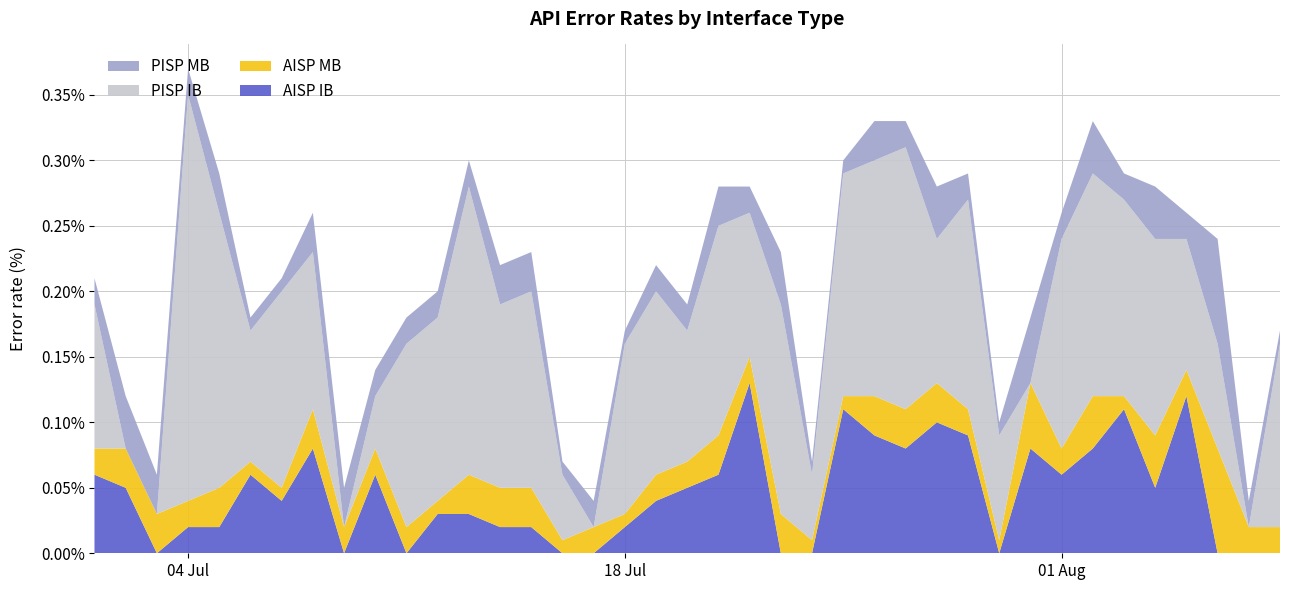

Reading left to right, what are all the values shown in this chart?

AISP IB: 2022-07-01=0.1	2022-07-02=0.1	2022-07-03=0.0	2022-07-04=0.0	2022-07-05=0.0	2022-07-06=0.1	2022-07-07=0.0	2022-07-08=0.1	2022-07-09=0.0	2022-07-10=0.1	2022-07-11=0.0	2022-07-12=0.0	2022-07-13=0.0	2022-07-14=0.0	2022-07-15=0.0	2022-07-16=0.0	2022-07-17=0.0	2022-07-18=0.0	2022-07-19=0.0	2022-07-20=0.1	2022-07-21=0.1	2022-07-22=0.1	2022-07-23=0.0	2022-07-24=0.0	2022-07-25=0.1	2022-07-26=0.1	2022-07-27=0.1	2022-07-28=0.1	2022-07-29=0.1	2022-07-30=0.0	2022-07-31=0.1	2022-08-01=0.1	2022-08-02=0.1	2022-08-03=0.1	2022-08-04=0.1	2022-08-05=0.1	2022-08-06=0.0	2022-08-07=0.0	2022-08-08=0.0
AISP MB: 2022-07-01=0.0	2022-07-02=0.0	2022-07-03=0.0	2022-07-04=0.0	2022-07-05=0.0	2022-07-06=0.0	2022-07-07=0.0	2022-07-08=0.0	2022-07-09=0.0	2022-07-10=0.0	2022-07-11=0.0	2022-07-12=0.0	2022-07-13=0.0	2022-07-14=0.0	2022-07-15=0.0	2022-07-16=0.0	2022-07-17=0.0	2022-07-18=0.0	2022-07-19=0.0	2022-07-20=0.0	2022-07-21=0.0	2022-07-22=0.0	2022-07-23=0.0	2022-07-24=0.0	2022-07-25=0.0	2022-07-26=0.0	2022-07-27=0.0	2022-07-28=0.0	2022-07-29=0.0	2022-07-30=0.0	2022-07-31=0.1	2022-08-01=0.0	2022-08-02=0.0	2022-08-03=0.0	2022-08-04=0.0	2022-08-05=0.0	2022-08-06=0.1	2022-08-07=0.0	2022-08-08=0.0
PISP IB: 2022-07-01=0.1	2022-07-02=0.0	2022-07-03=0.0	2022-07-04=0.3	2022-07-05=0.2	2022-07-06=0.1	2022-07-07=0.1	2022-07-08=0.1	2022-07-09=0.0	2022-07-10=0.0	2022-07-11=0.1	2022-07-12=0.1	2022-07-13=0.2	2022-07-14=0.1	2022-07-15=0.1	2022-07-16=0.1	2022-07-17=0.0	2022-07-18=0.1	2022-07-19=0.1	2022-07-20=0.1	2022-07-21=0.2	2022-07-22=0.1	2022-07-23=0.2	2022-07-24=0.1	2022-07-25=0.2	2022-07-26=0.2	2022-07-27=0.2	2022-07-28=0.1	2022-07-29=0.2	2022-07-30=0.1	2022-07-31=0.0	2022-08-01=0.2	2022-08-02=0.2	2022-08-03=0.1	2022-08-04=0.1	2022-08-05=0.1	2022-08-06=0.1	2022-08-07=0.0	2022-08-08=0.1
PISP MB: 2022-07-01=0.0	2022-07-02=0.0	2022-07-03=0.0	2022-07-04=0.0	2022-07-05=0.0	2022-07-06=0.0	2022-07-07=0.0	2022-07-08=0.0	2022-07-09=0.0	2022-07-10=0.0	2022-07-11=0.0	2022-07-12=0.0	2022-07-13=0.0	2022-07-14=0.0	2022-07-15=0.0	2022-07-16=0.0	2022-07-17=0.0	2022-07-18=0.0	2022-07-19=0.0	2022-07-20=0.0	2022-07-21=0.0	2022-07-22=0.0	2022-07-23=0.0	2022-07-24=0.0	2022-07-25=0.0	2022-07-26=0.0	2022-07-27=0.0	2022-07-28=0.0	2022-07-29=0.0	2022-07-30=0.0	2022-07-31=0.1	2022-08-01=0.0	2022-08-02=0.0	2022-08-03=0.0	2022-08-04=0.0	2022-08-05=0.0	2022-08-06=0.1	2022-08-07=0.0	2022-08-08=0.0